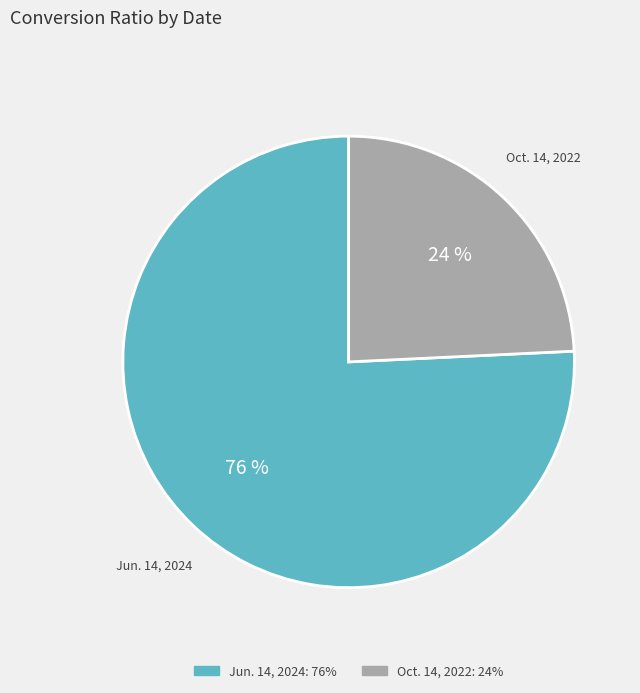

The Oct. 14, 2022 slice represents 36% of the pie. True or false?

False